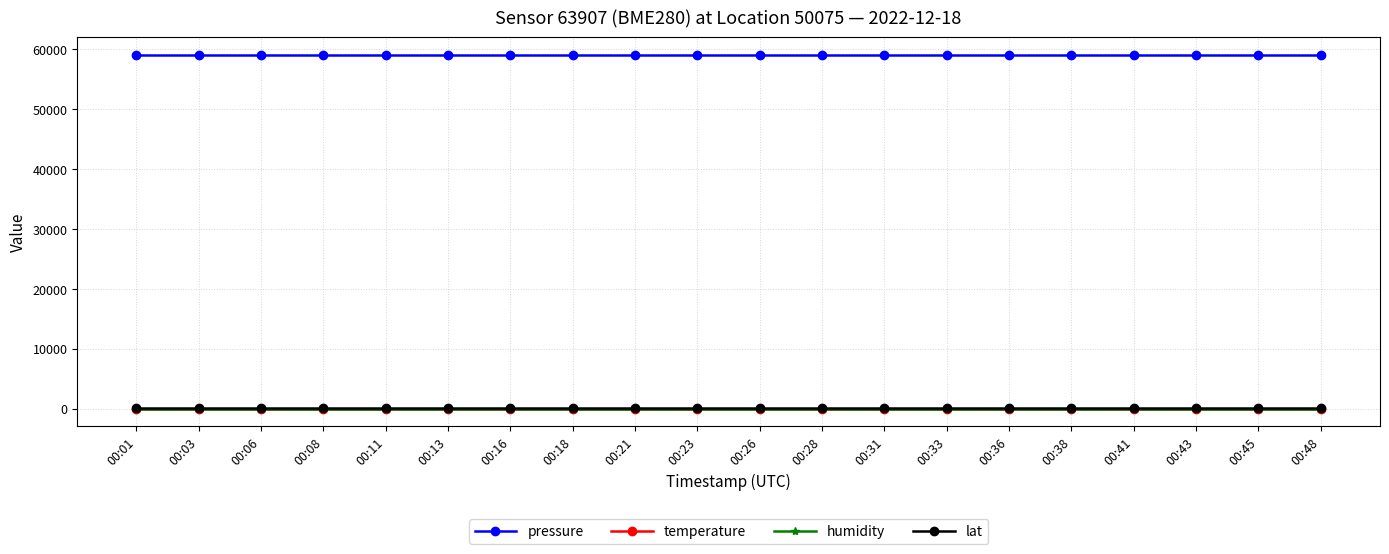

What is the minimum value for pressure?

59042.0